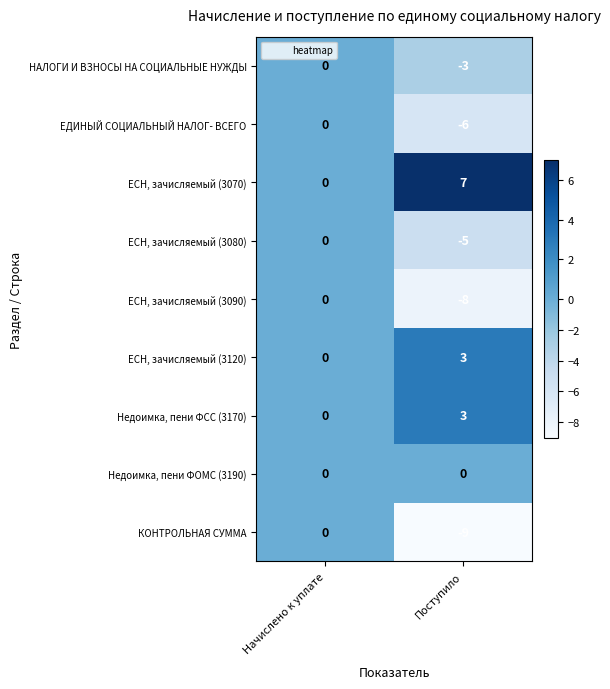

Count the number of categories in the chart.

2